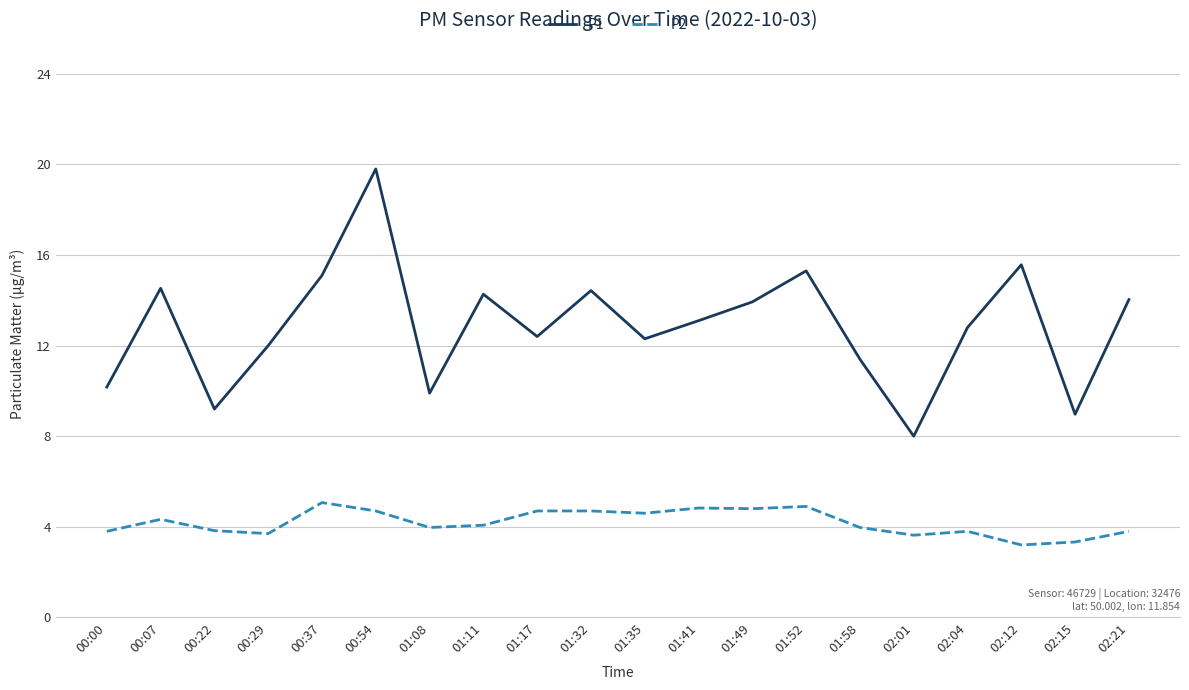

True or false: P2 has a value of 2.5 at 01:35.

False